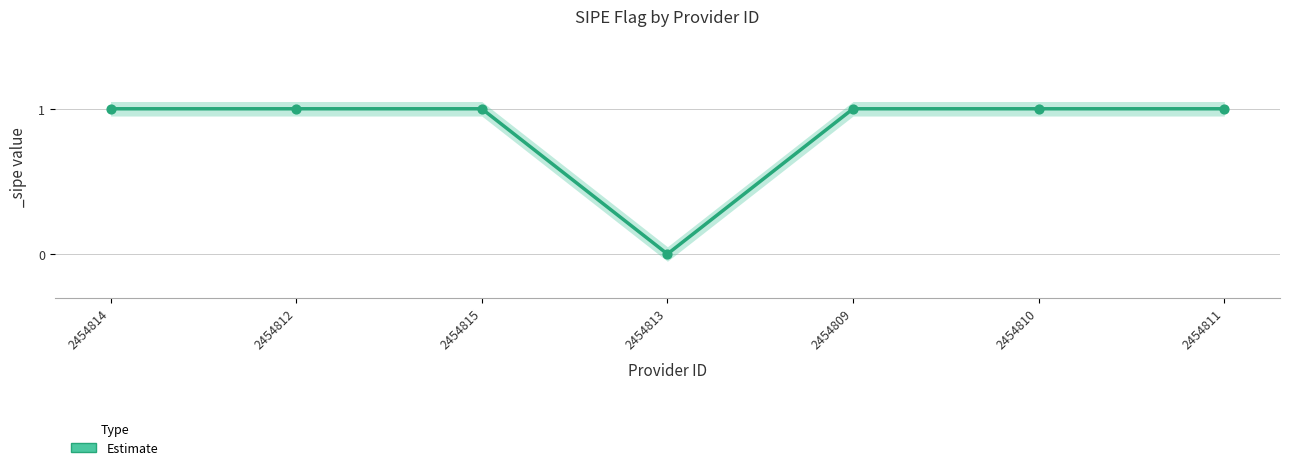

Between 2454810 and 2454814, which is larger?

2454810